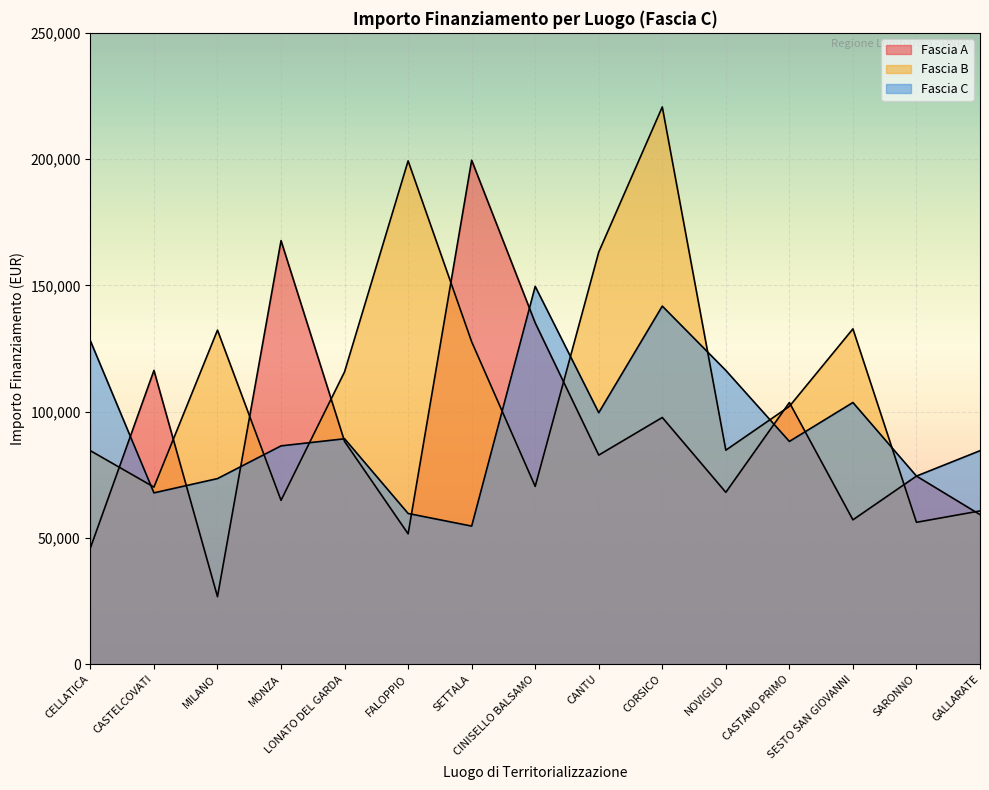

What is the total value across all series at CASTELCOVATI?

254289.2